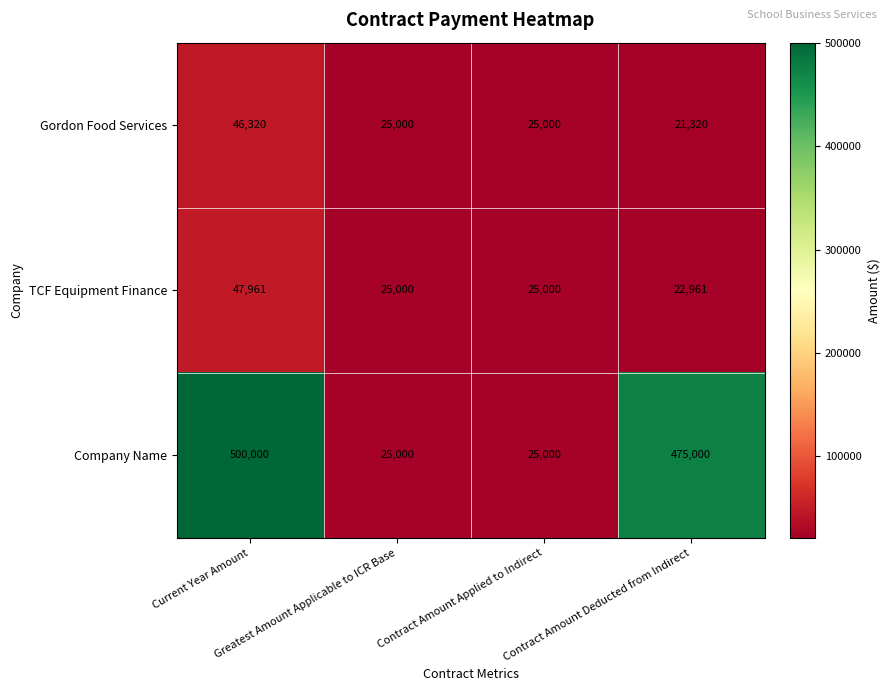

Which series has the largest total across all categories?

Company Name